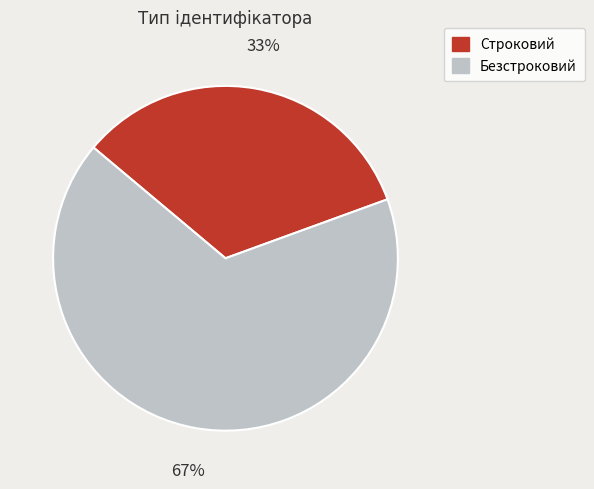

Which slice is the largest?

Безстроковий